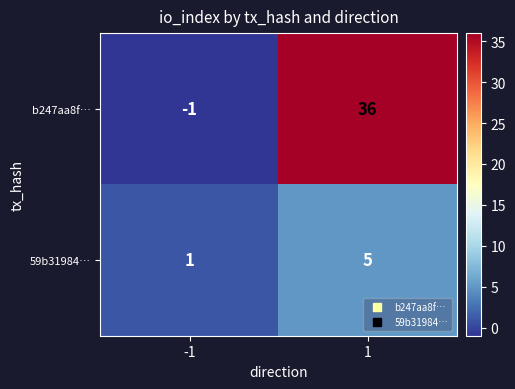

Reading left to right, extract all data points from this chart.

b247aa8f…: -1=-1	1=36
59b31984…: -1=1	1=5